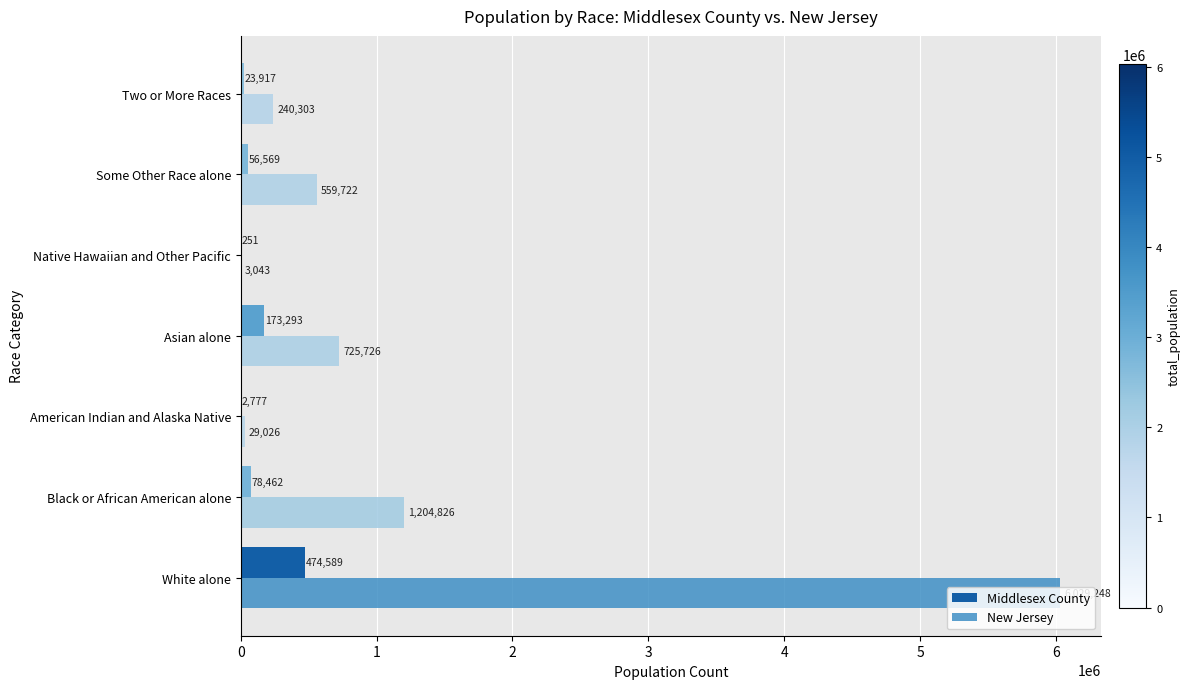

Is it true that Middlesex County equals 173293 at Asian alone?

True